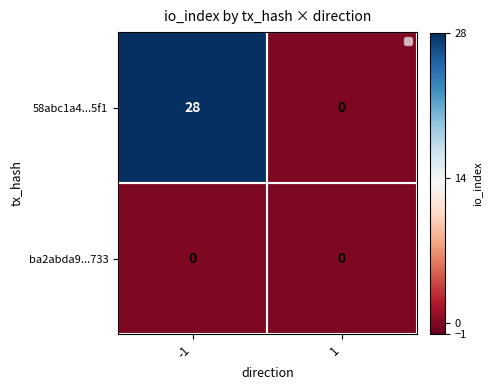

At which category does the chart reach its peak across all series?

-1